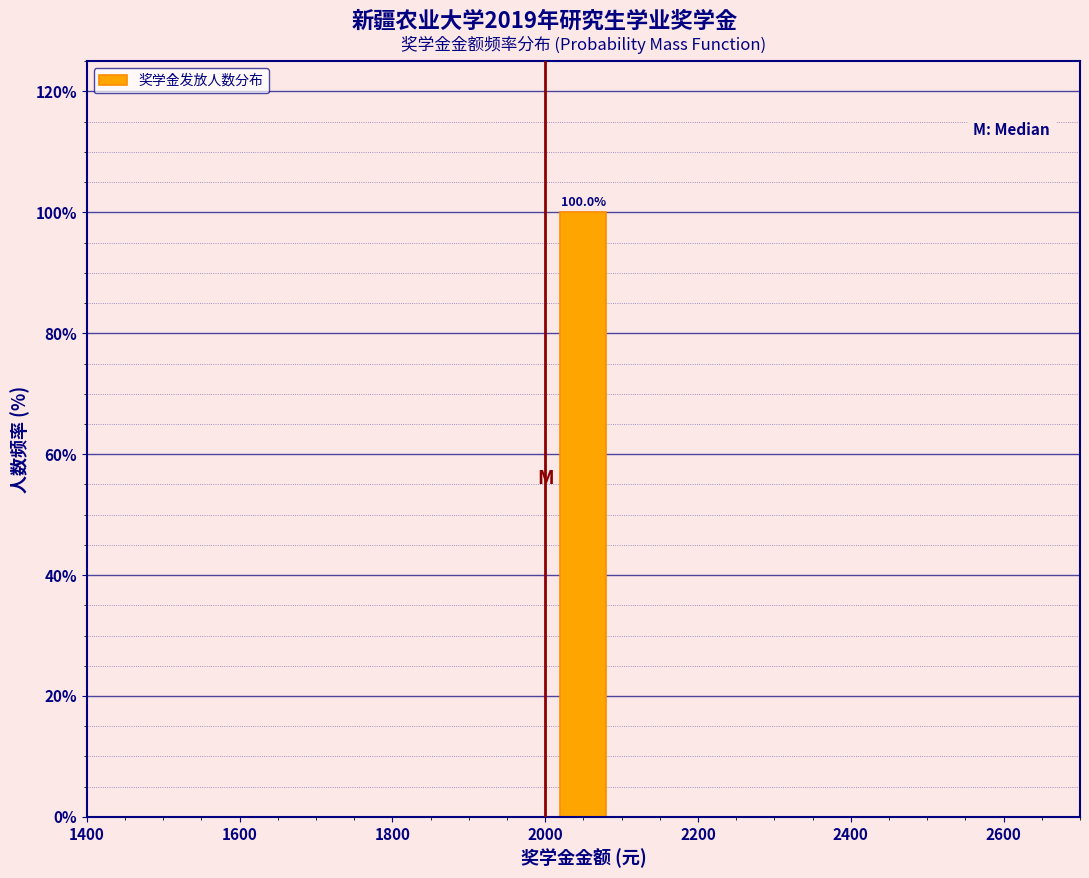

Over which range of the x-axis is the bar tallest?

2000 to 2100